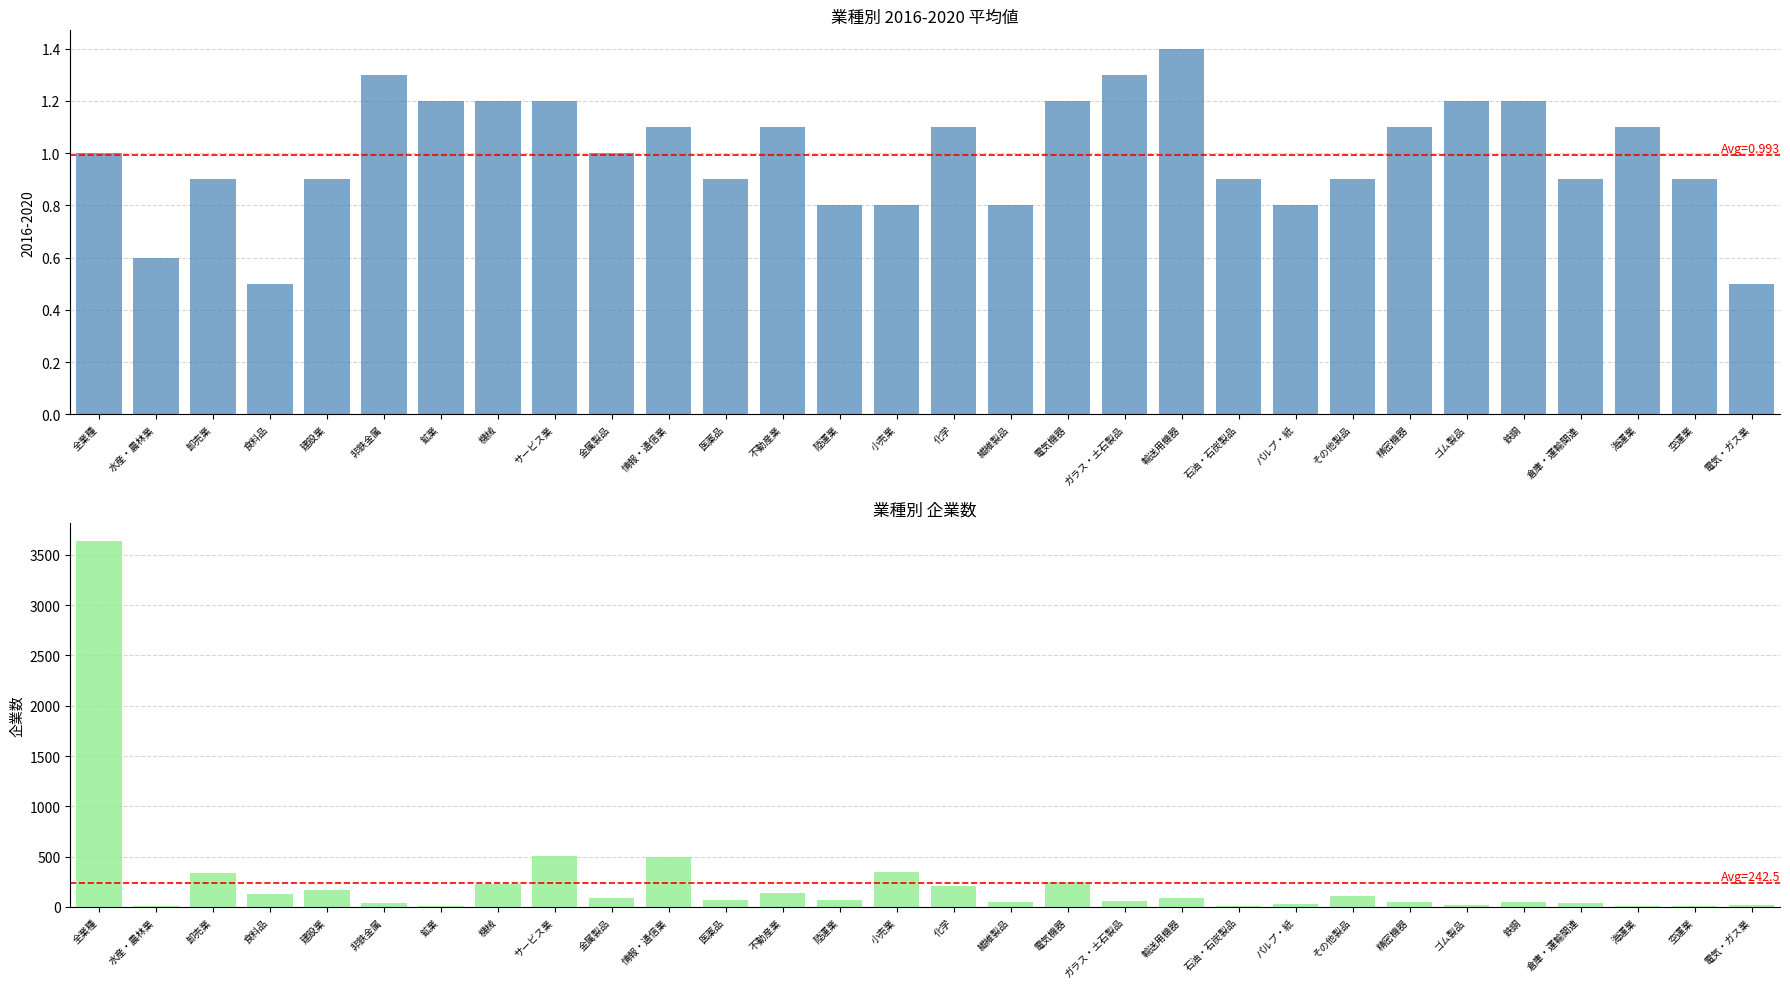

What is the difference between the maximum and minimum values?

3632